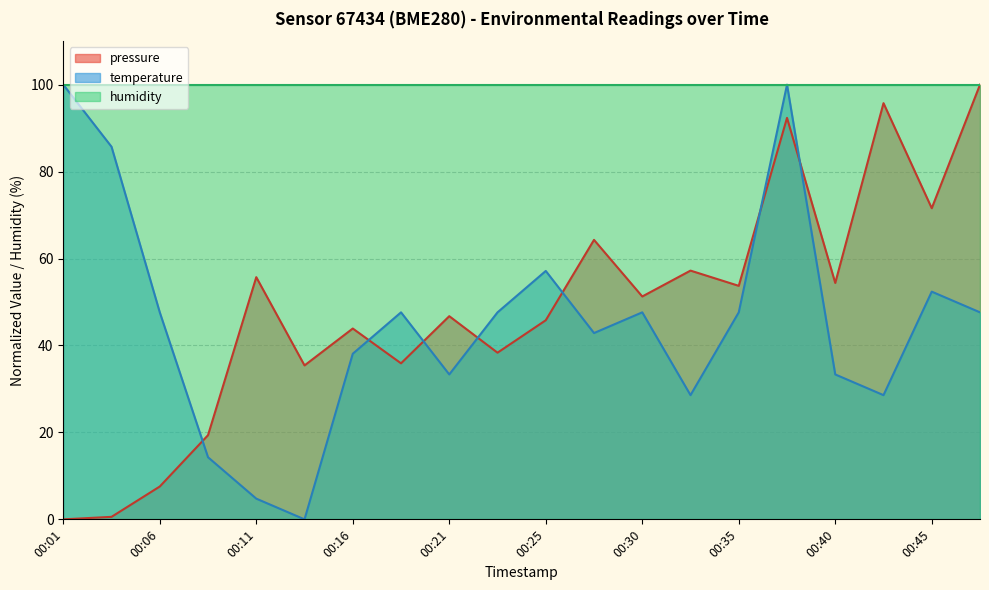

How many times do temperature and pressure cross each other?

7